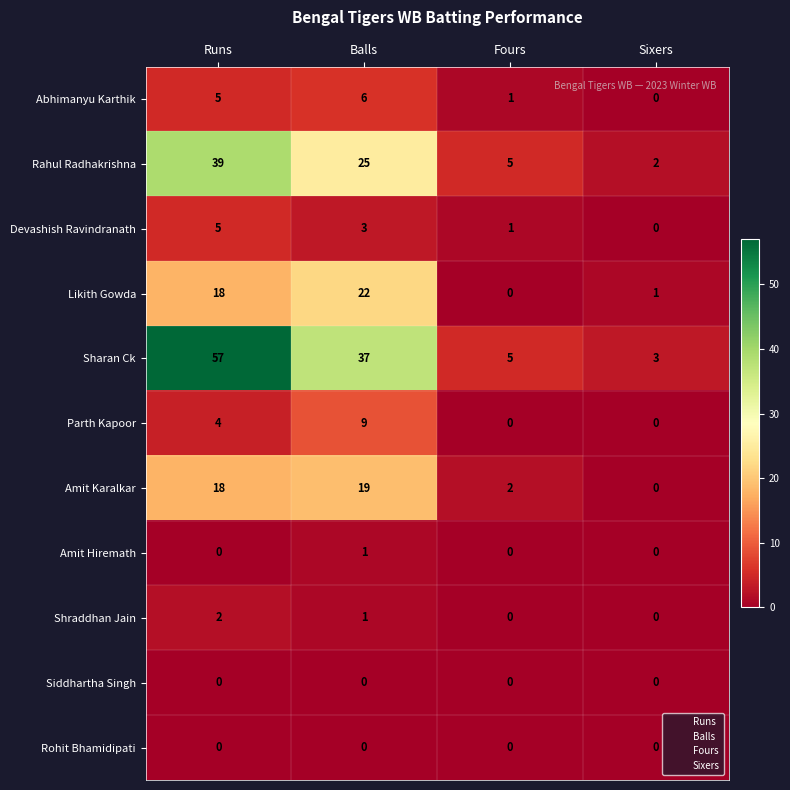

Where does the Devashish Ravindranath series first go above 3?

Runs